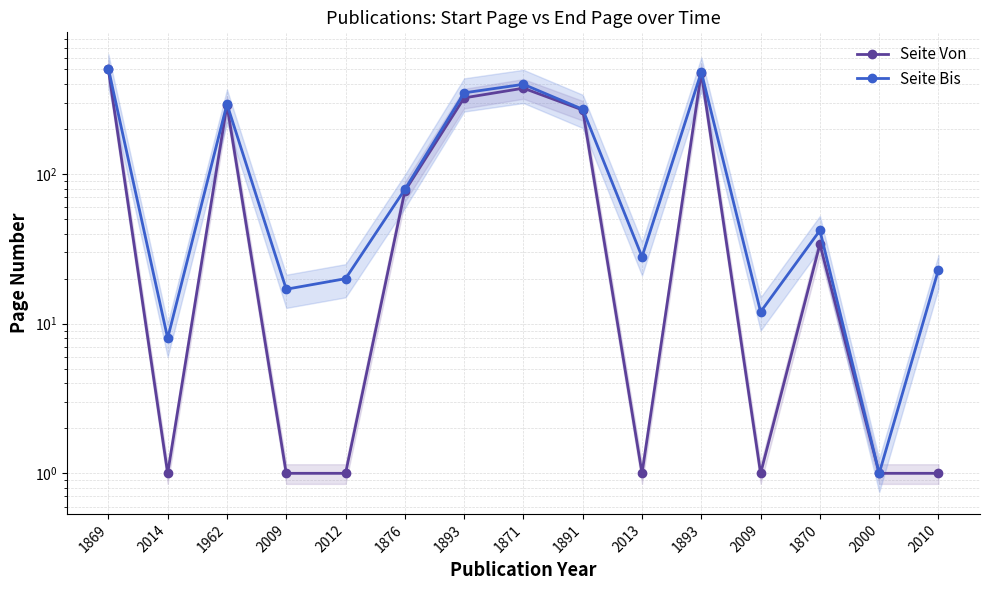

In Seite Von, how many points are lower than both neighbors (excluding endpoints)?

3